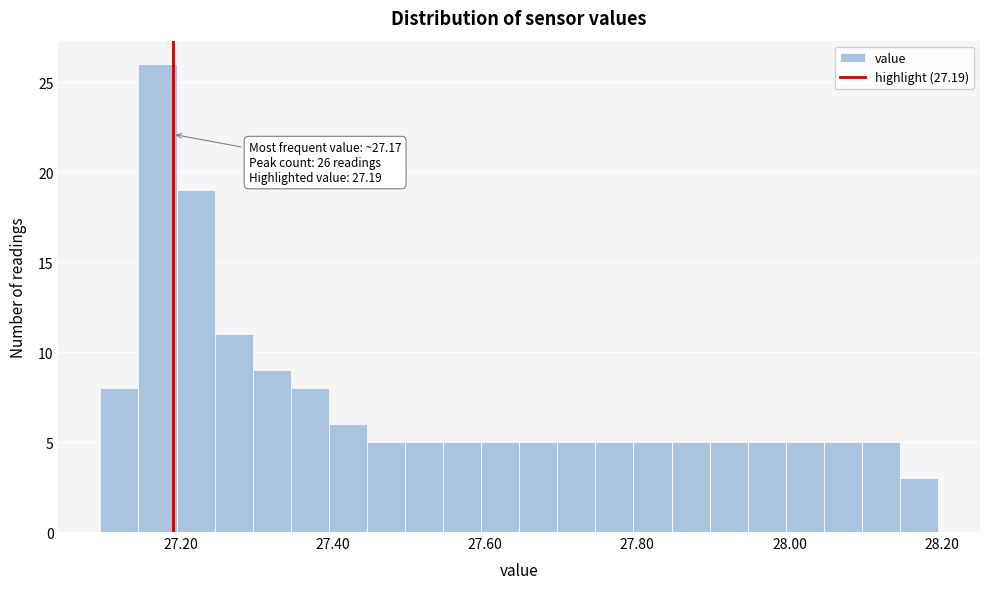

Read against the x-axis, roughly where is the centre of the tallest bar?

27.18